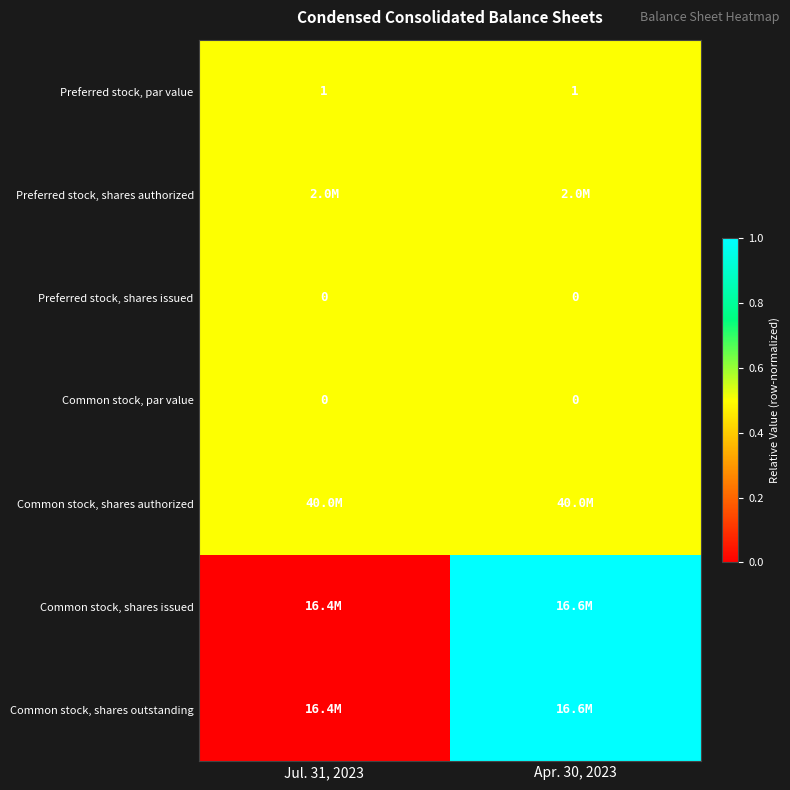

The Preferred stock, par value series shows 1.6 at Apr. 30, 2023. True or false?

False